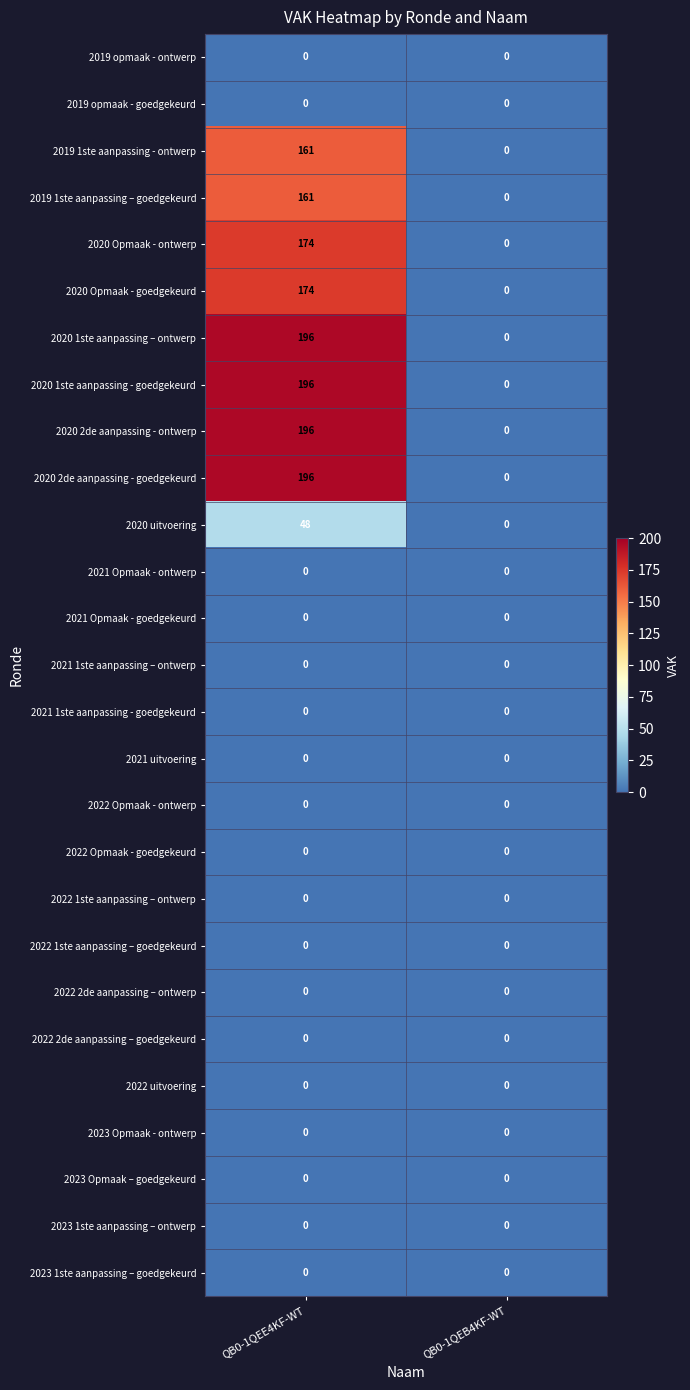

Which category has the highest value in the 2020 Opmaak - goedgekeurd series?

QB0-1QEE4KF-WT